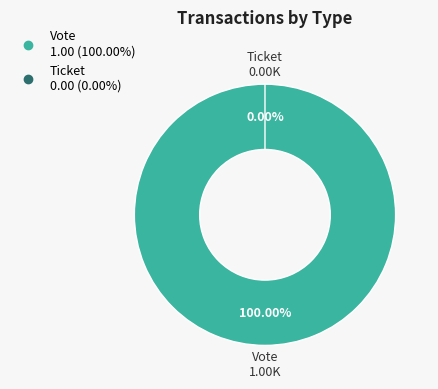

Is there any slice that represents more than half of the pie?

Yes